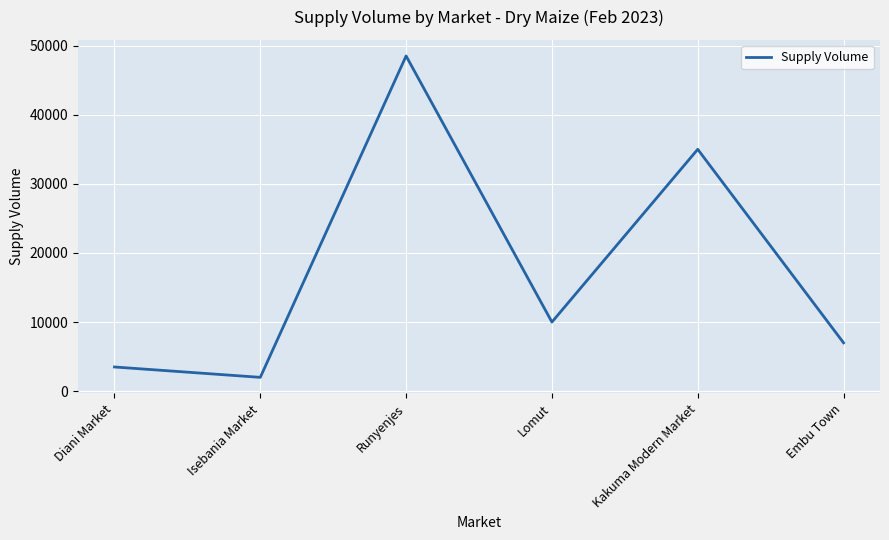

The value at Runyenjes is 48510. True or false?

True